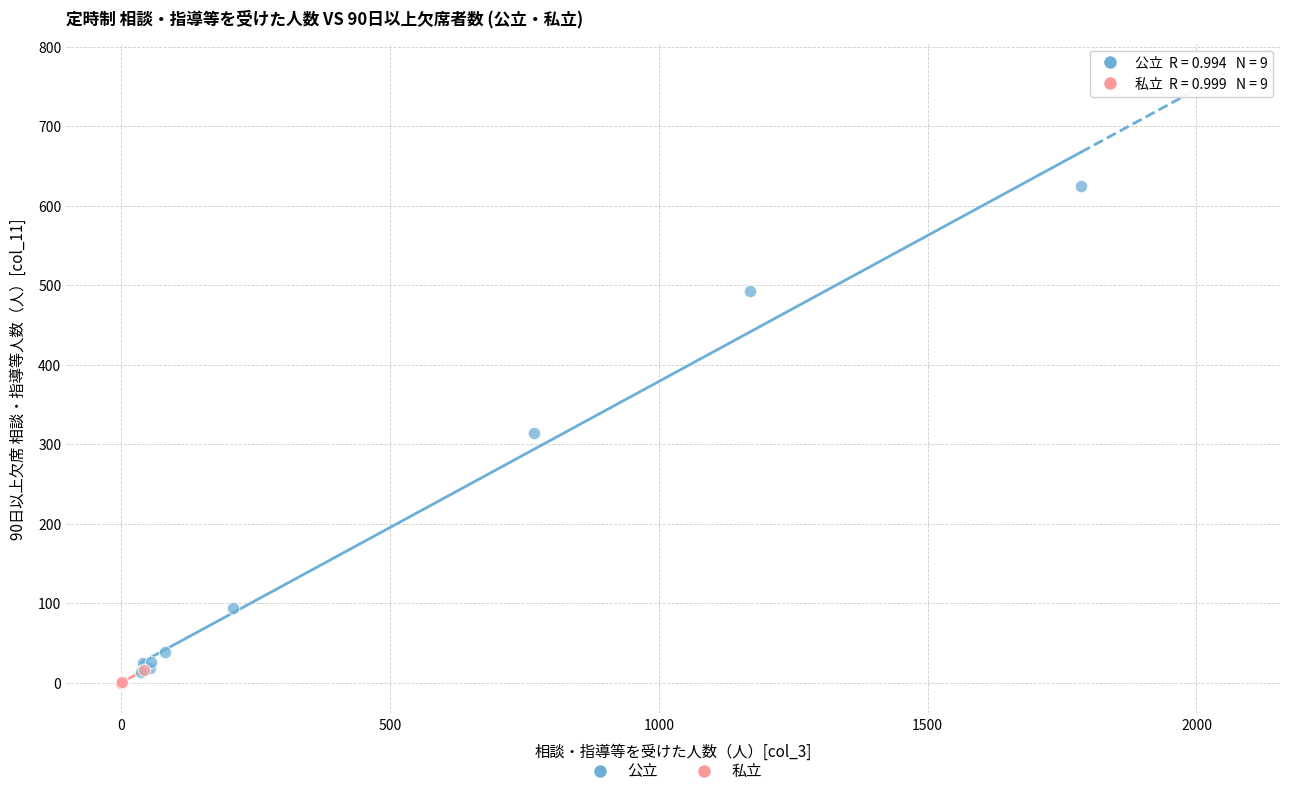

What are all the series names shown in the legend?

公立, 私立